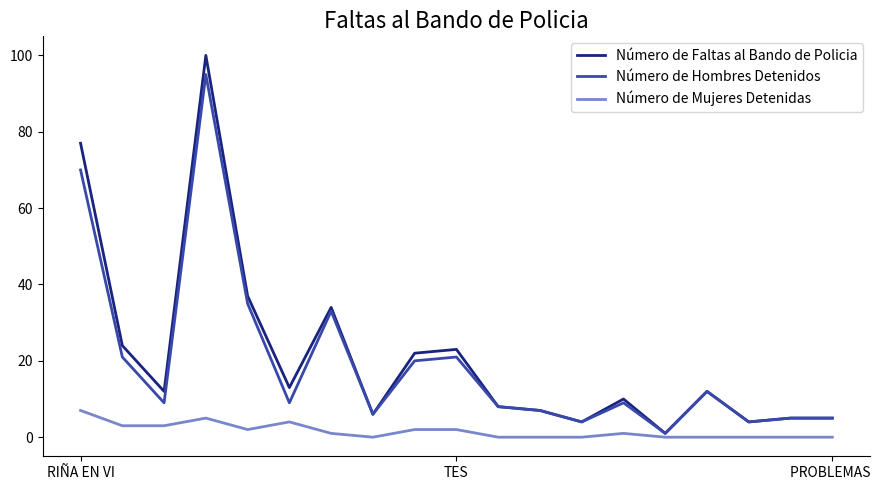

List the series in order of their peak value, lowest first.

Número de Mujeres Detenidas, Número de Hombres Detenidos, Número de Faltas al Bando de Policia